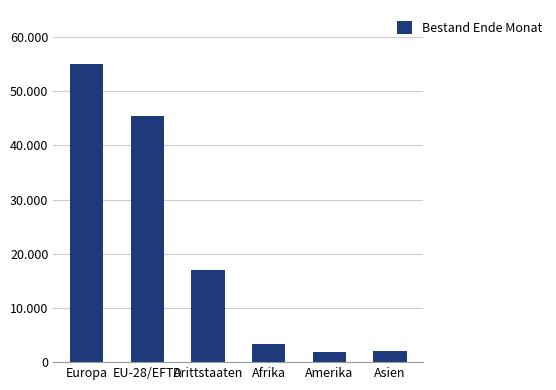

Rank the categories by value from lowest to highest.

Amerika, Asien, Afrika, Drittstaaten, EU-28/EFTA, Europa